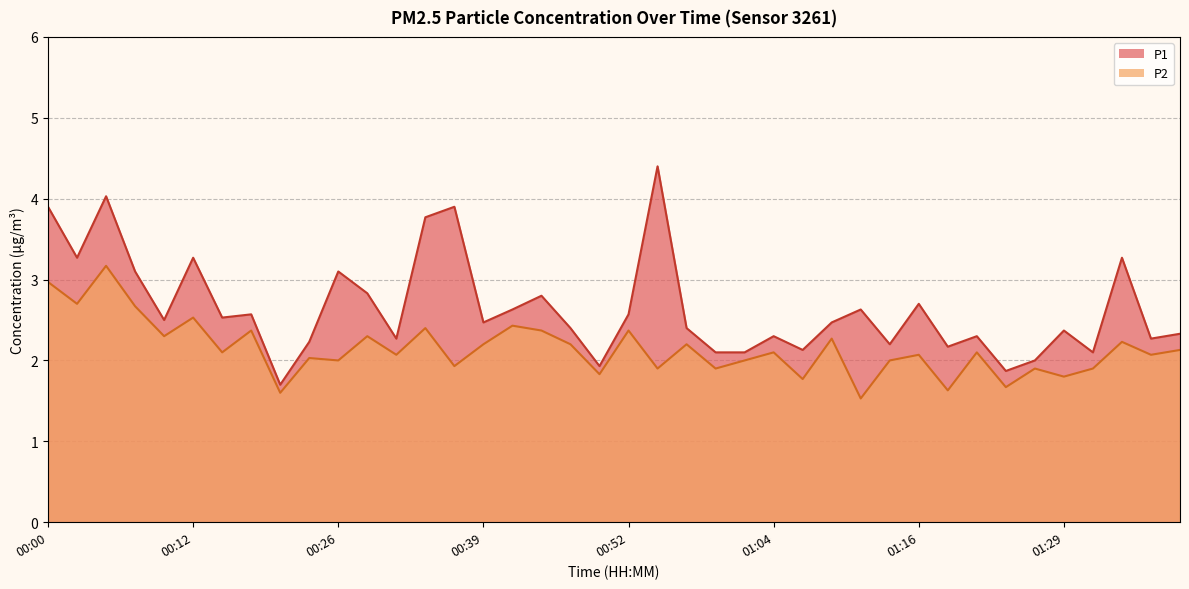

What is the label of the 8th point from the left?

00:18